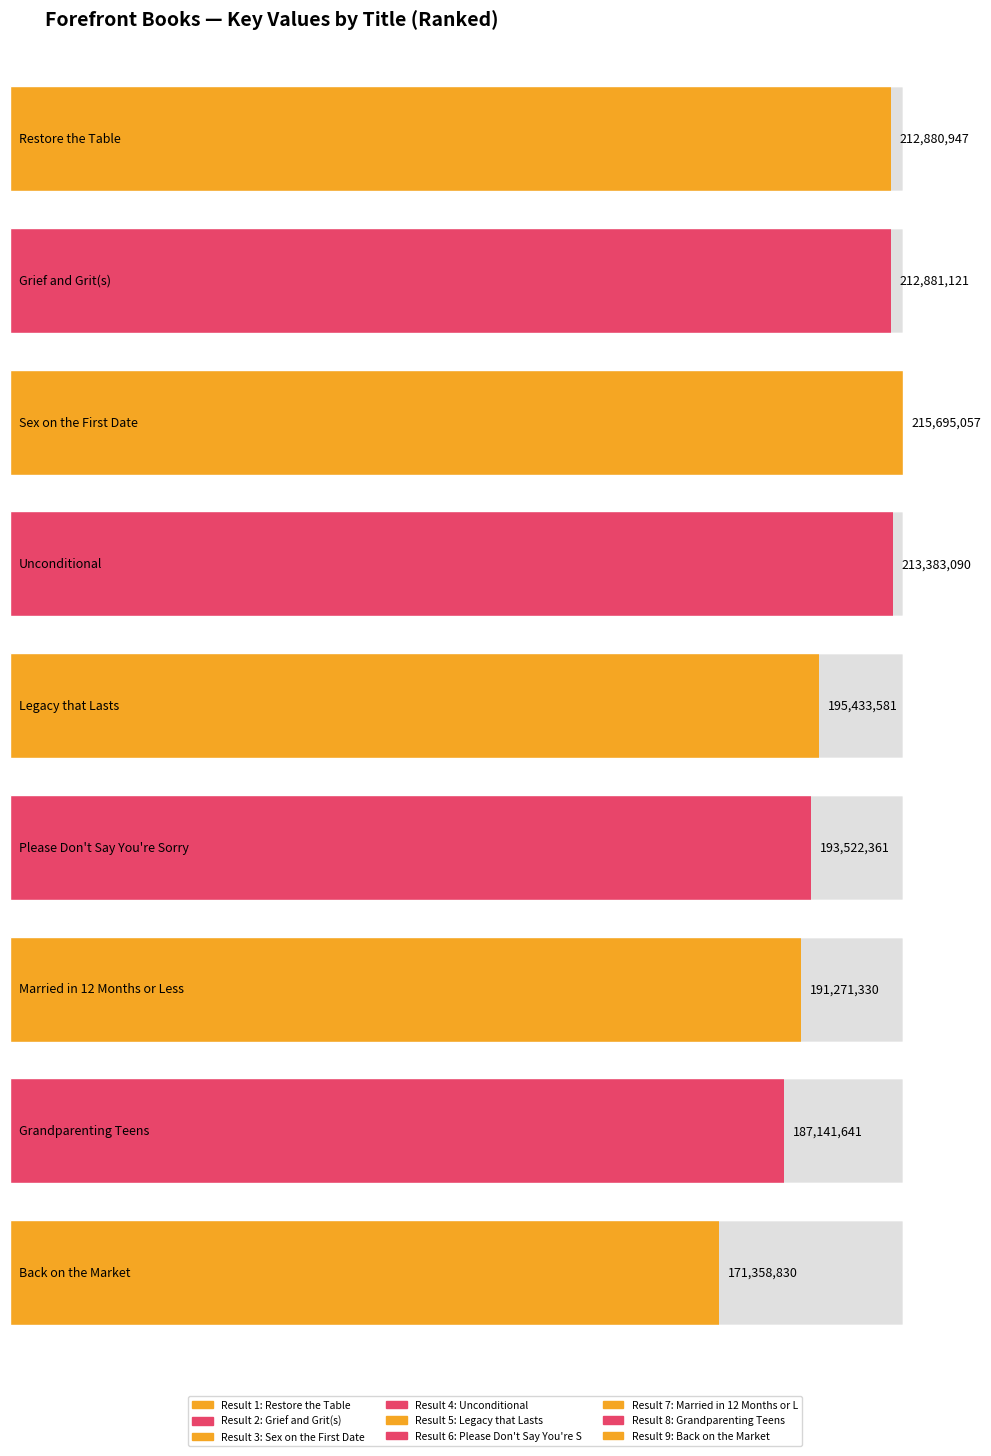

What is the difference between the maximum and second lowest values?

28553416